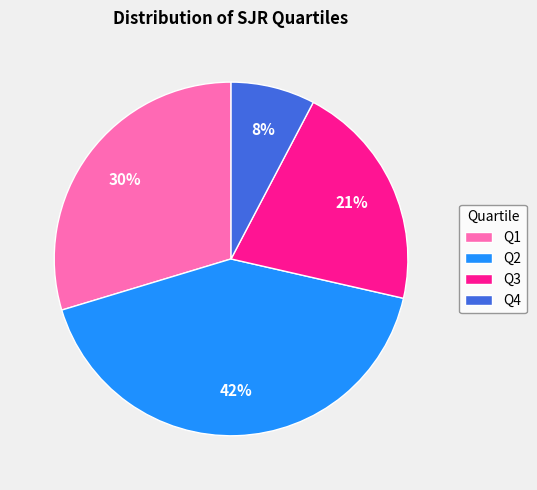

Combined, do Q4 and Q1 account for over 50%?

No